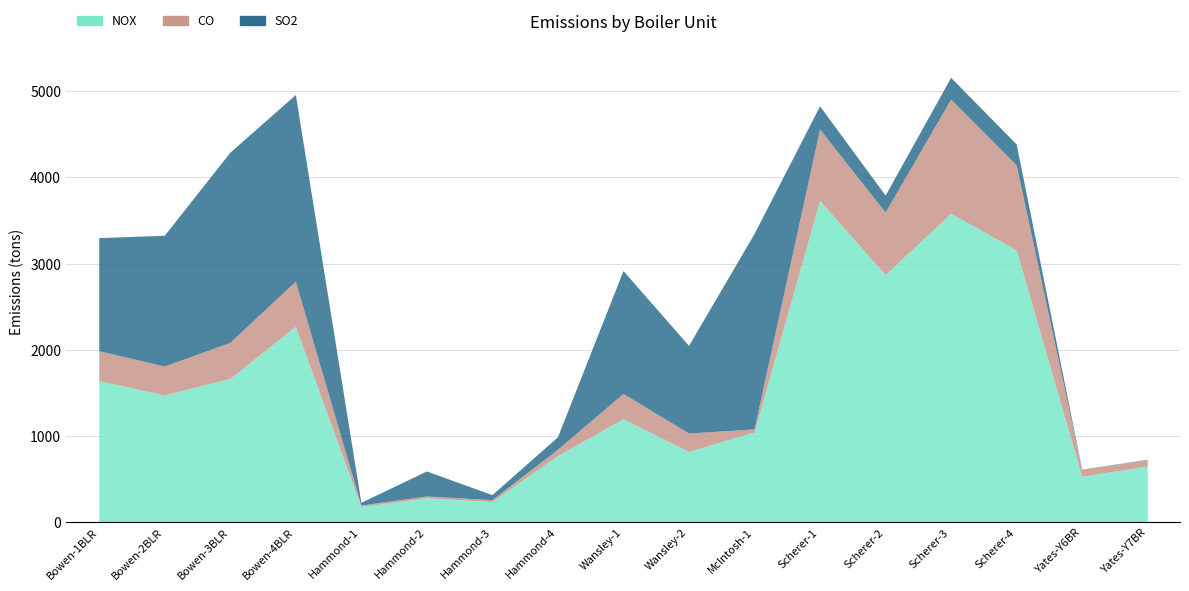

Which series has the largest total across all categories?

NOX